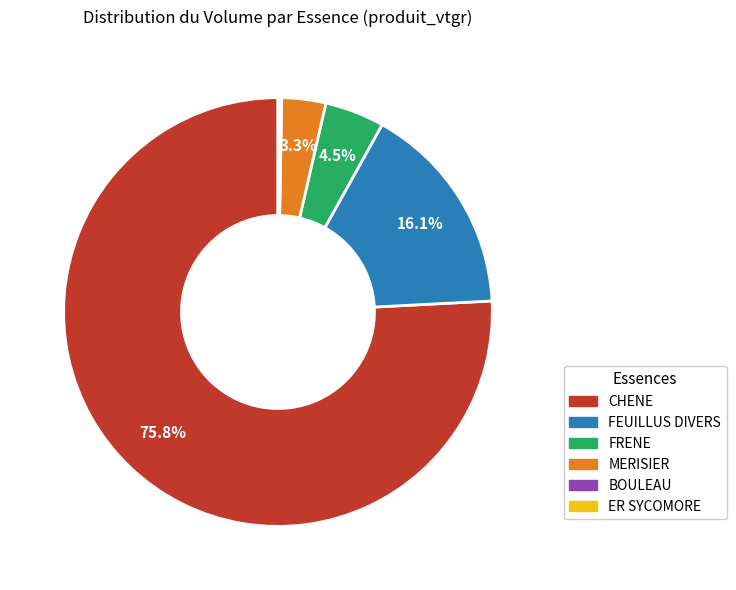

Which slice represents more than half of the pie?

CHENE